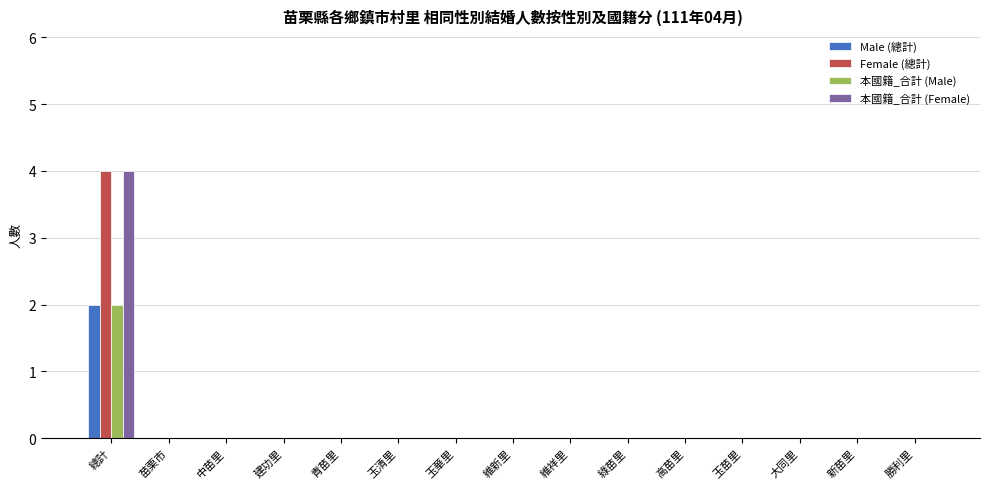

Does the chart contain stacked bars?

No